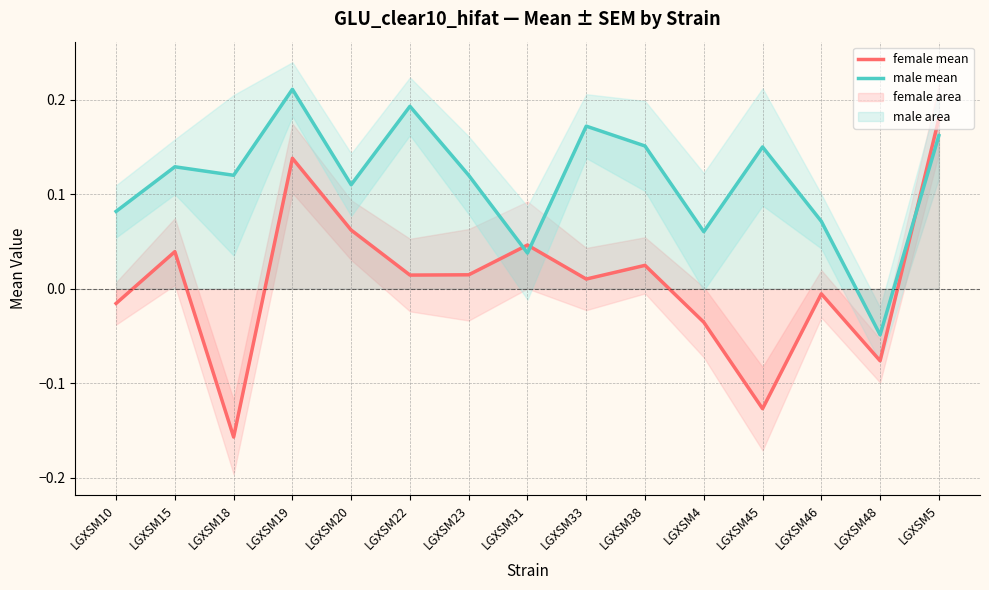

At which label is female mean closest to 0?

LGXSM46